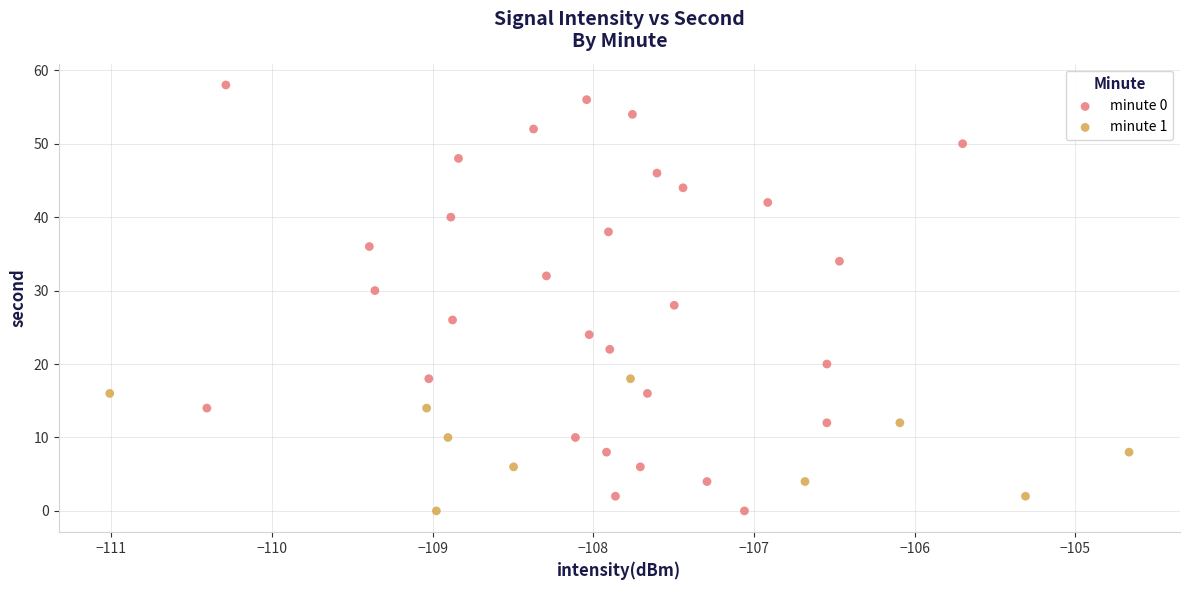

Which series contains the highest Y value?

minute 0